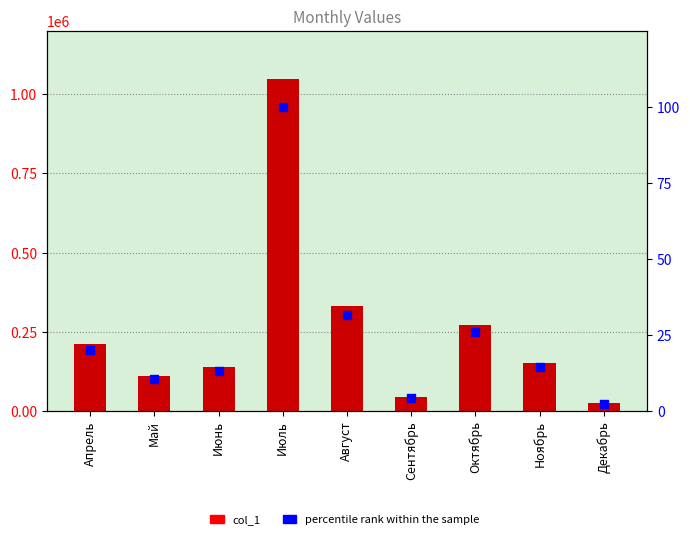

At how many categories does at least one series exceed 566610?

1